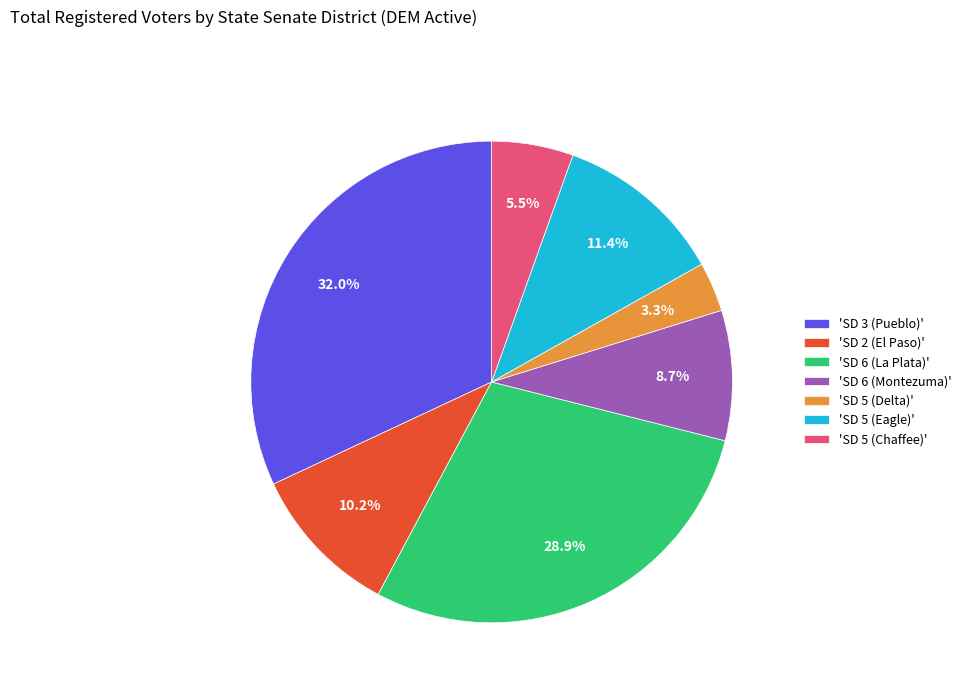

Does 'SD 5 (Chaffee)' represent more than half of the total?

No